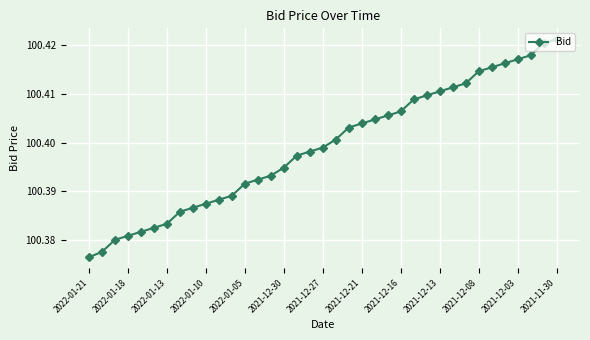

What is the sum of all values?

3714.8